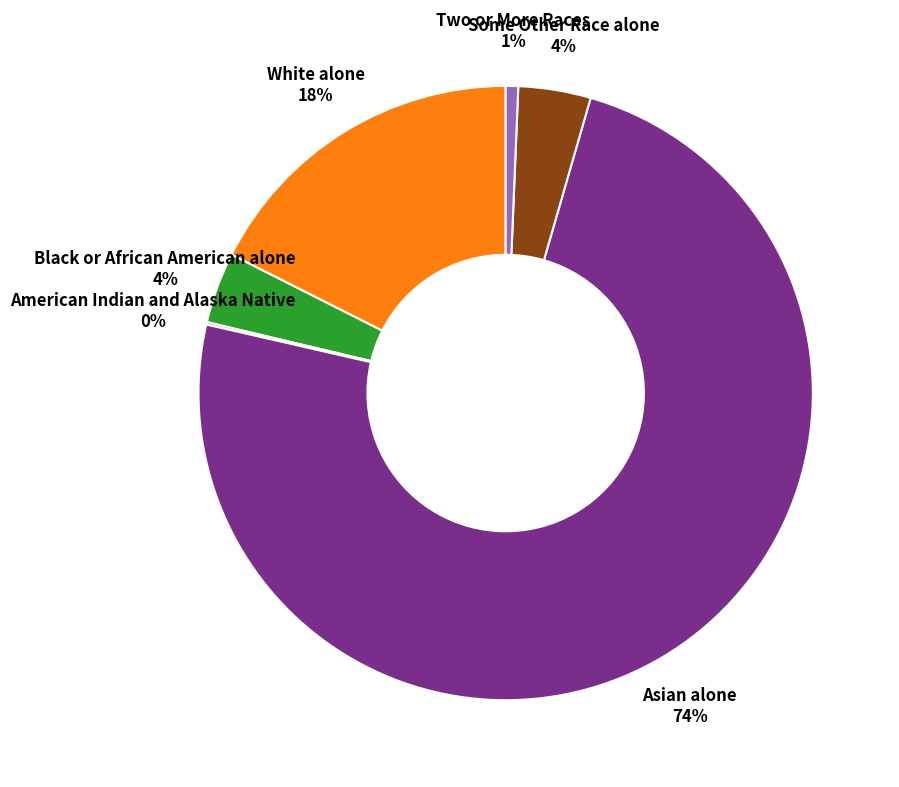

To the nearest percent, what is the average slice percentage?

17%